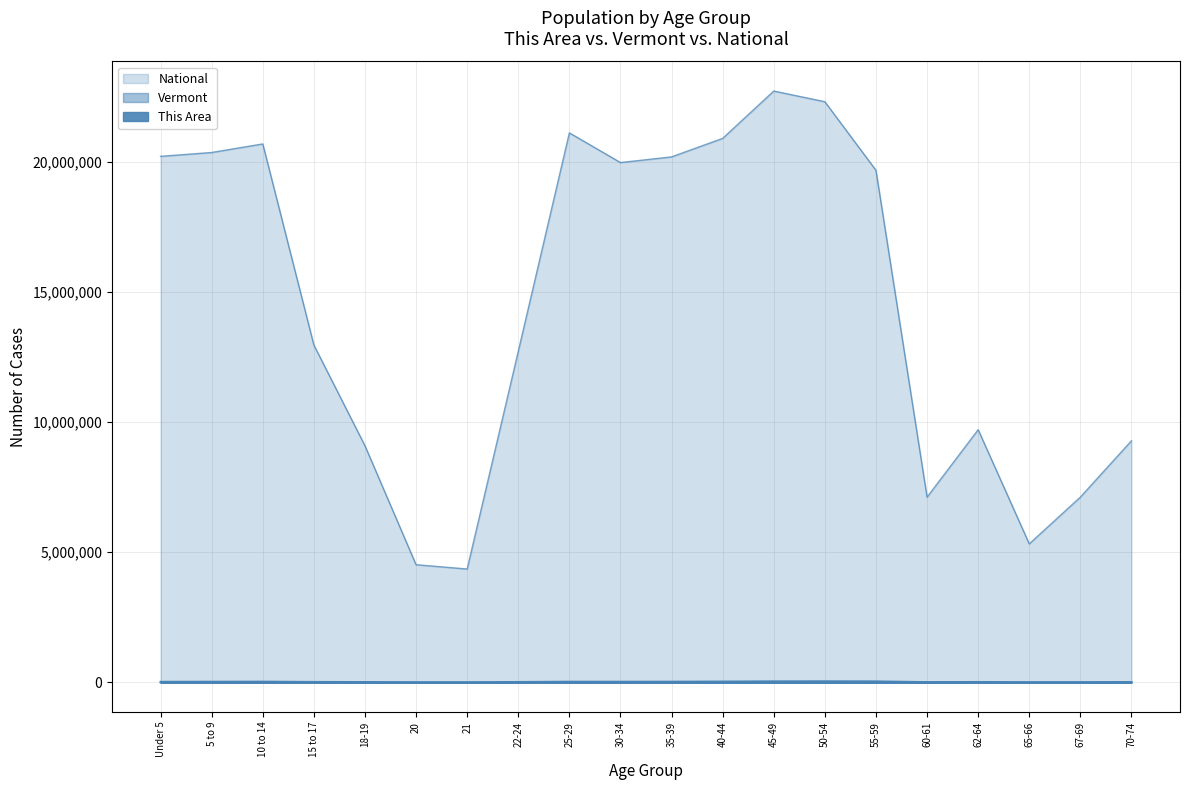

What is the total value across all series at 15 to 17?

12979561